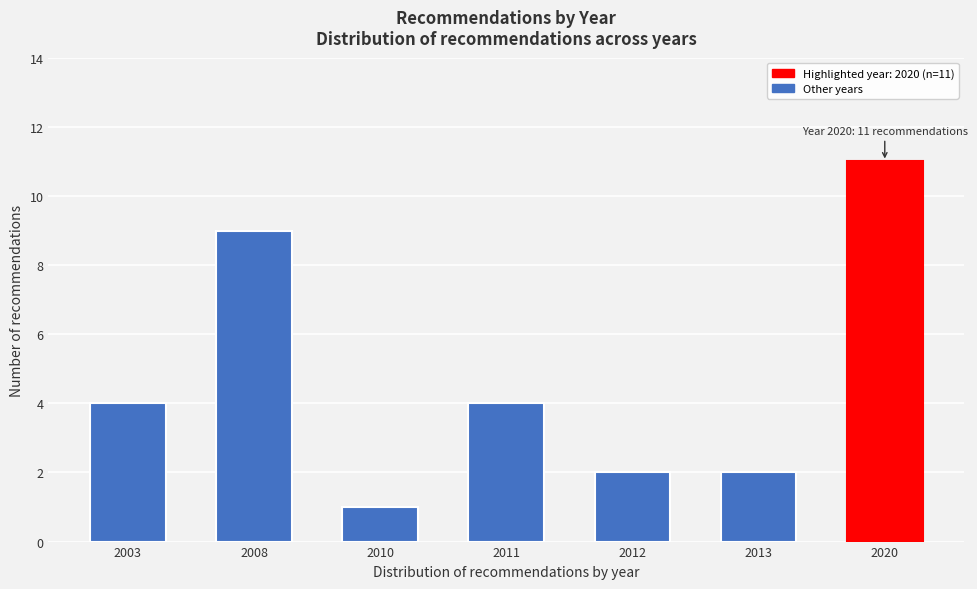

Reading left to right, list all the values displayed in this chart.

2003=4	2008=9	2010=1	2011=4	2012=2	2013=2	2020=11